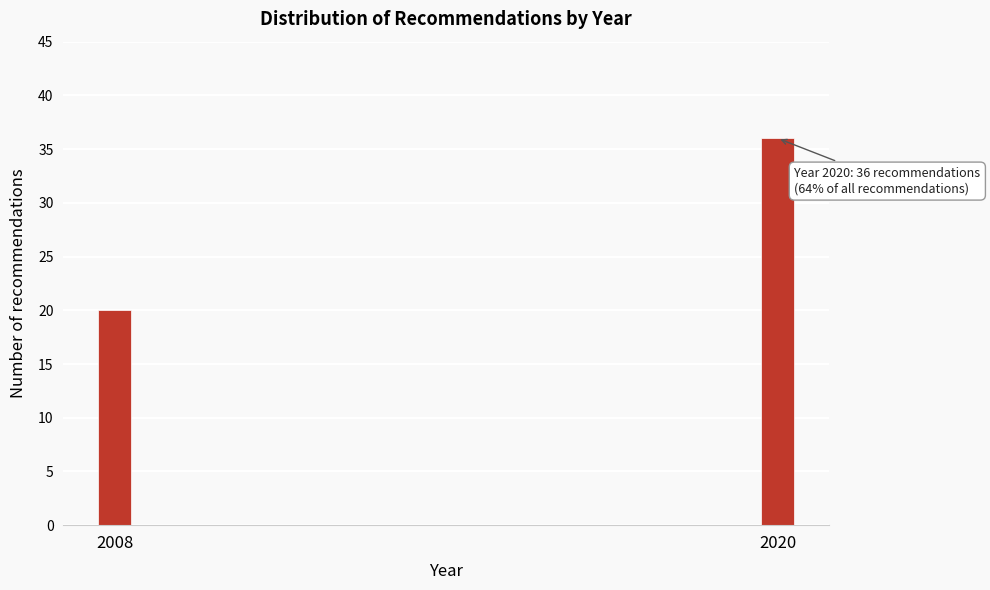

Reading left to right, what are all the values shown in this chart?

2008=20	2020=36